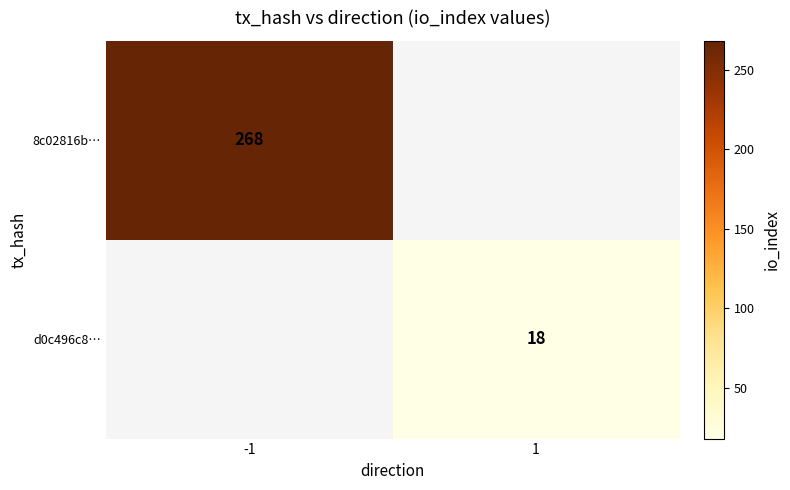

Is it true that 8c02816b… equals 268 at -1?

True